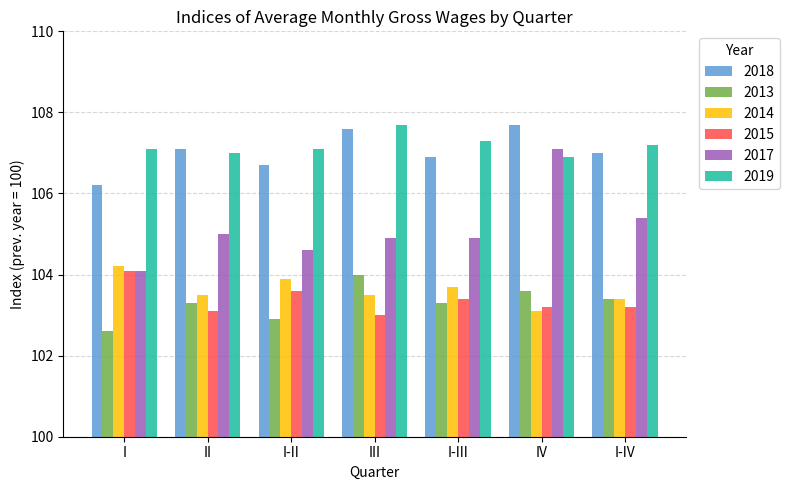

Reading right to left, extract all data points from this chart.

2018: I-IV=107.0	IV=107.7	I-III=106.9	III=107.6	I-II=106.7	II=107.1	I=106.2
2013: I-IV=103.4	IV=103.6	I-III=103.3	III=104.0	I-II=102.9	II=103.3	I=102.6
2014: I-IV=103.4	IV=103.1	I-III=103.7	III=103.5	I-II=103.9	II=103.5	I=104.2
2015: I-IV=103.2	IV=103.2	I-III=103.4	III=103.0	I-II=103.6	II=103.1	I=104.1
2017: I-IV=105.4	IV=107.1	I-III=104.9	III=104.9	I-II=104.6	II=105.0	I=104.1
2019: I-IV=107.2	IV=106.9	I-III=107.3	III=107.7	I-II=107.1	II=107.0	I=107.1